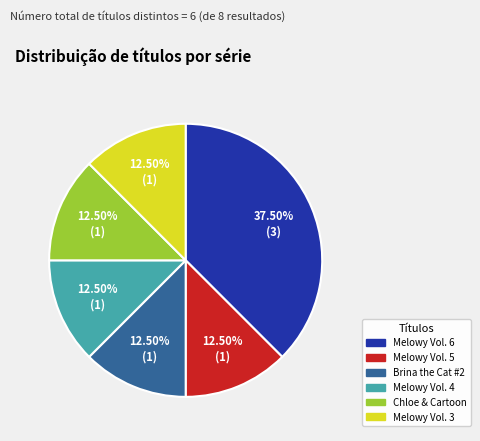

What is the ratio of the value at Melowy Vol. 5 to the value at Melowy Vol. 3?

1.0